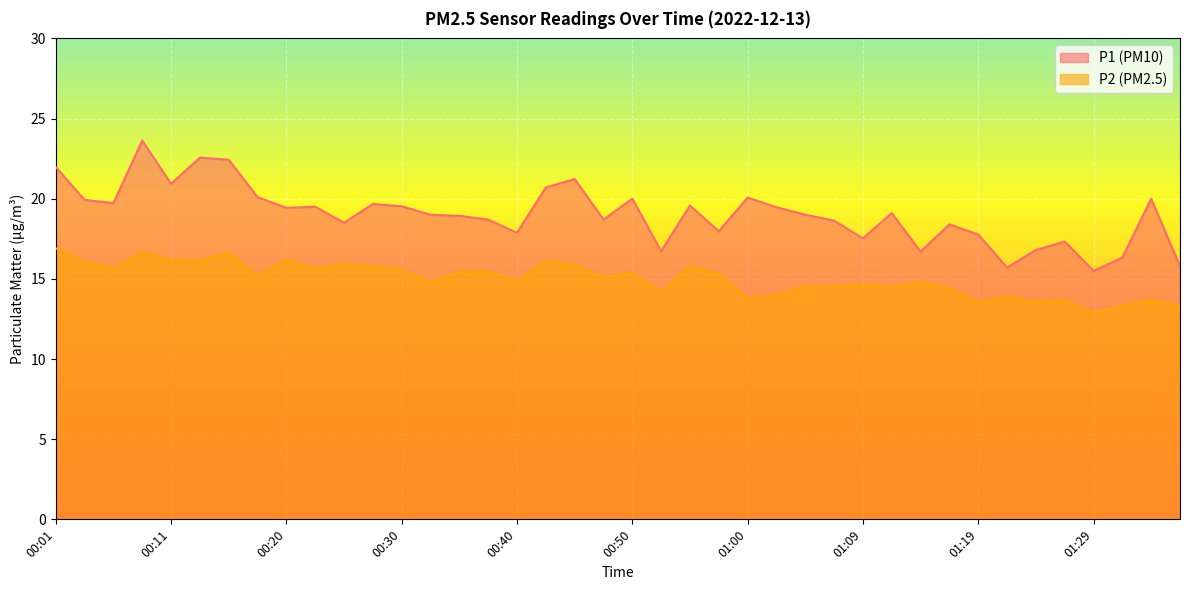

True or false: P1 and P2 intersect in this chart.

False